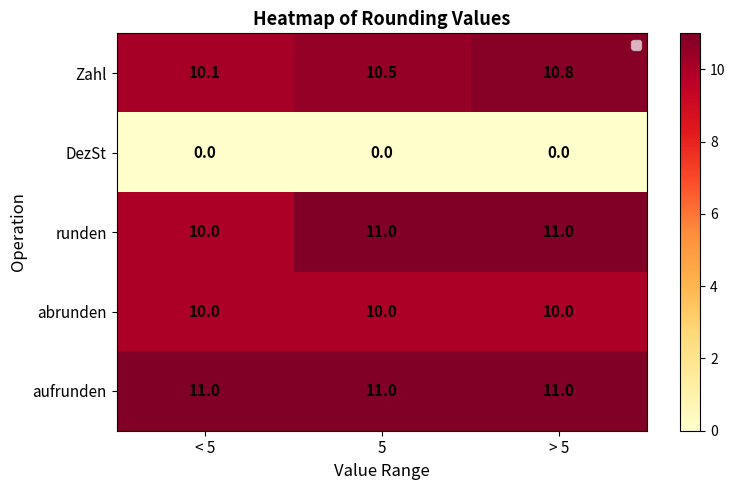

What is the approximate value of runden at 5?

11.0